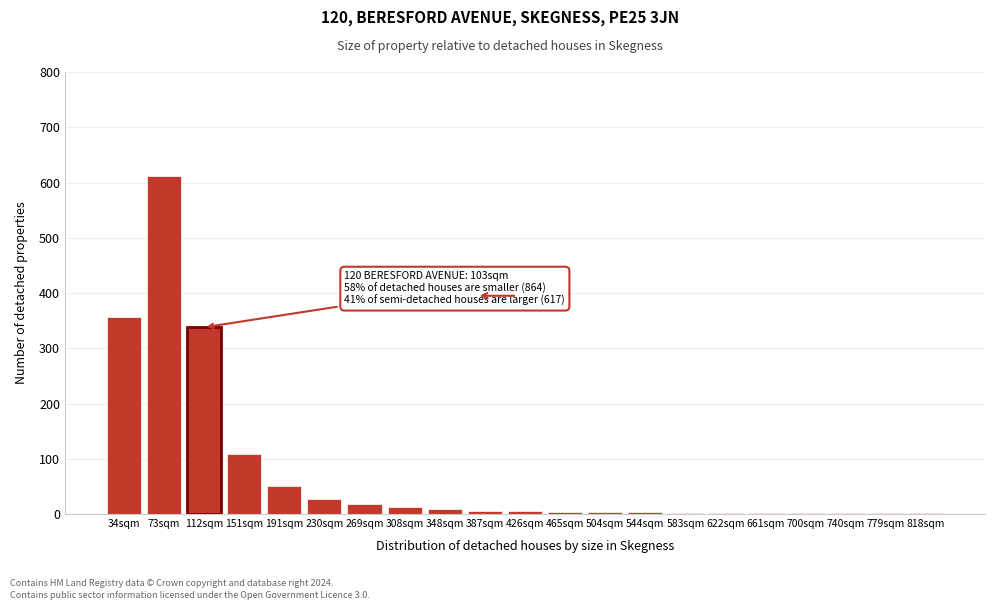

At which label is the value closest to 306?

112sqm